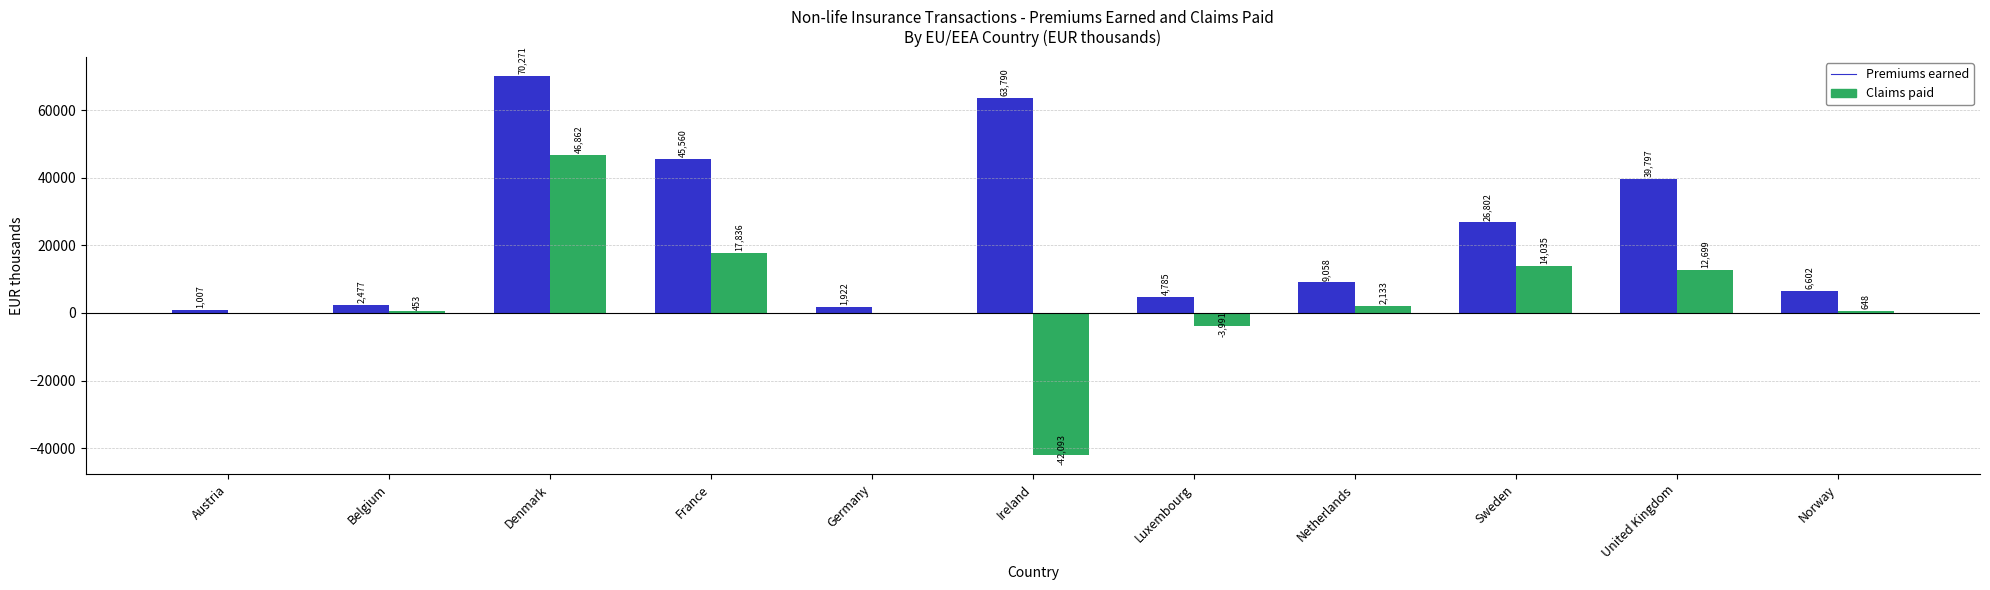

Between Luxembourg and Netherlands, which series saw the biggest shift?

Claims paid